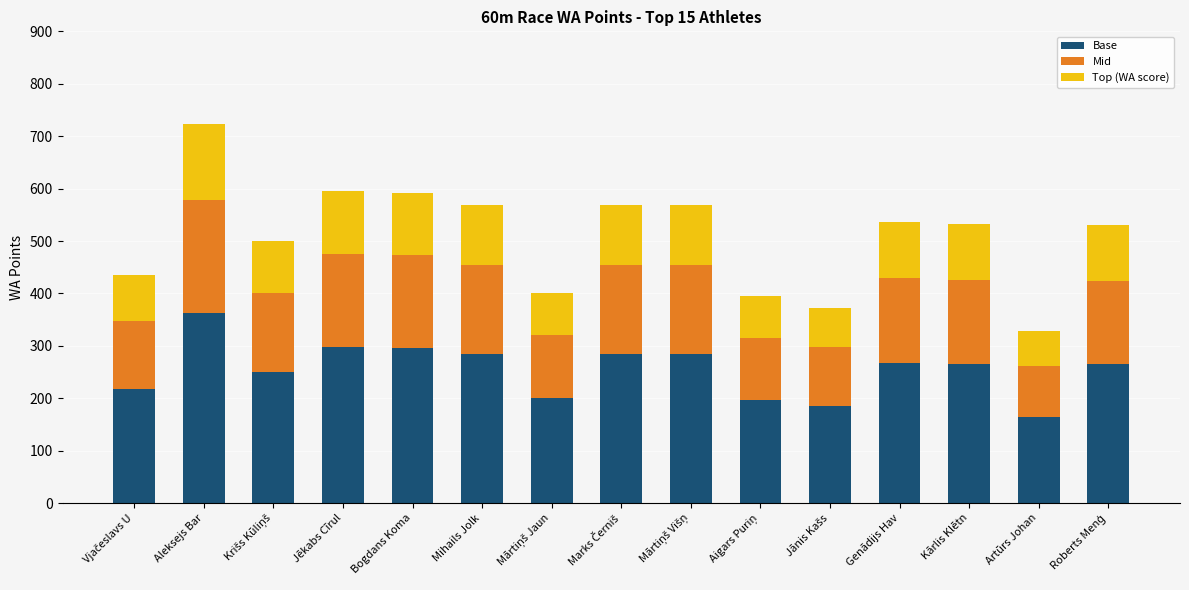

What is the lowest value of the Base series?

164